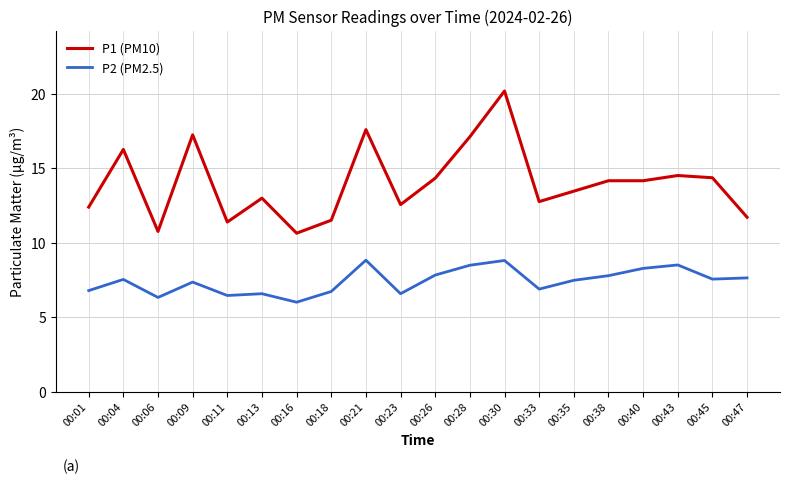

At how many categories does at least one series exceed 19?

1